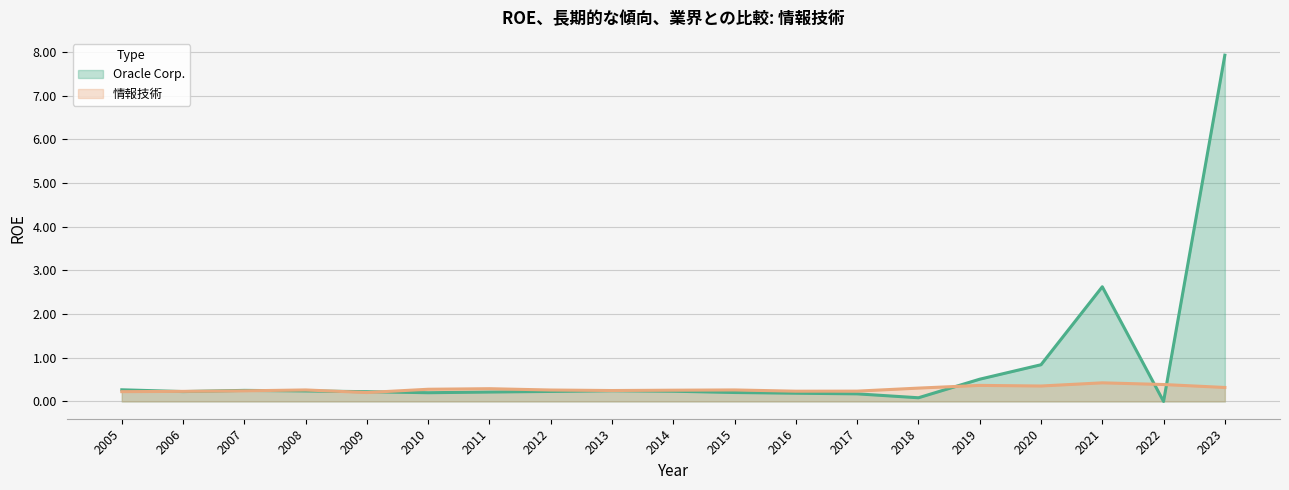

Count the 情報技術 values in the range 0 to 1.

19